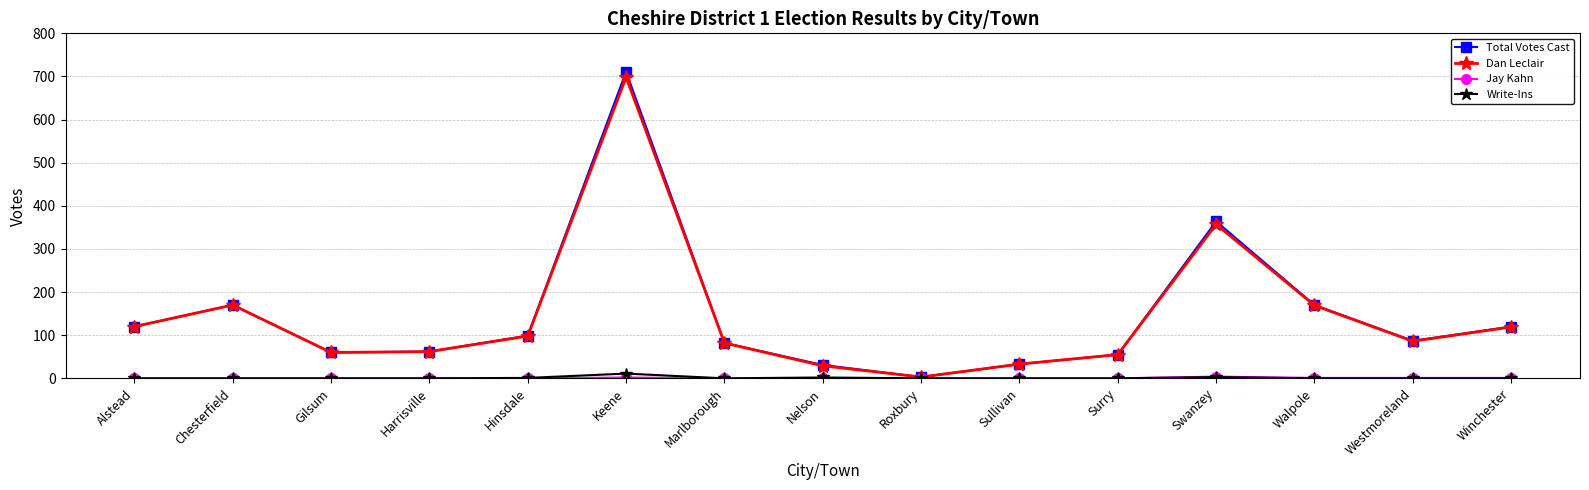

Which series has the widest spread of values?

Total Votes Cast